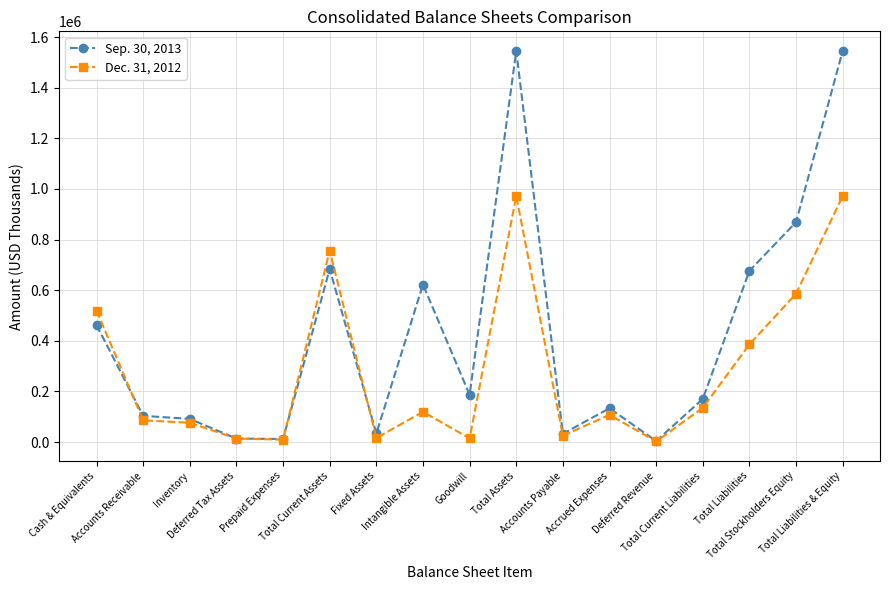

Which series has the largest total across all categories?

Sep. 30, 2013